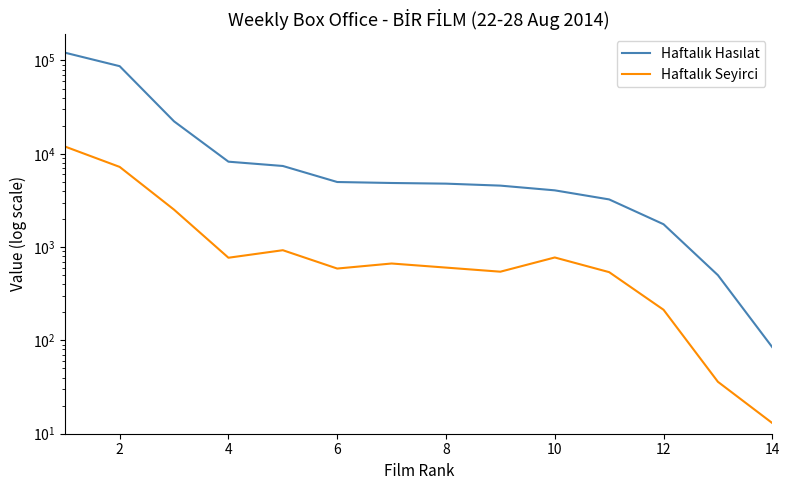

How many data points in Haftalık Seyirci are less than 667?

7